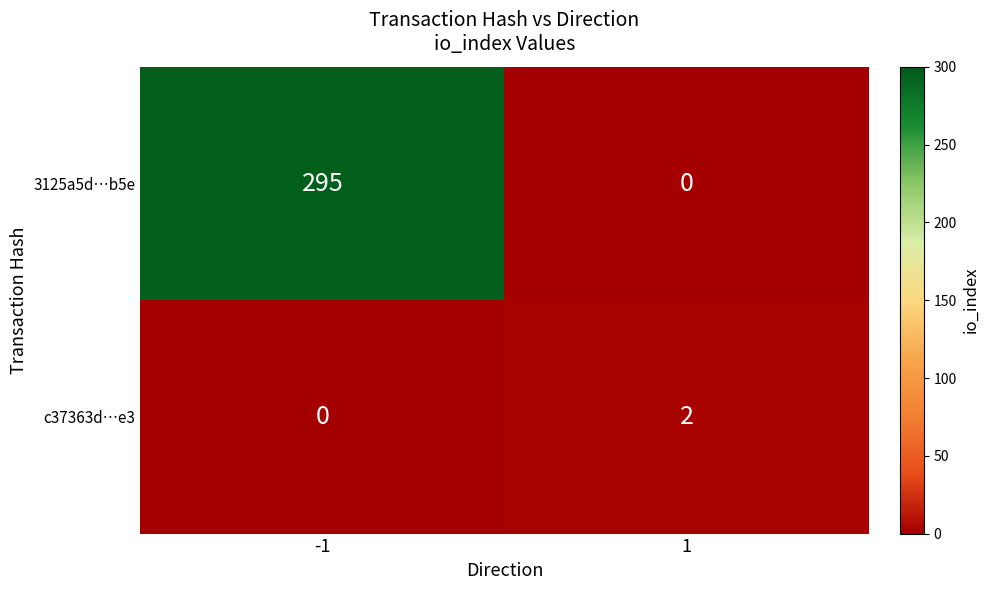

What is the average value of the 3125a5d…b5e series?

148